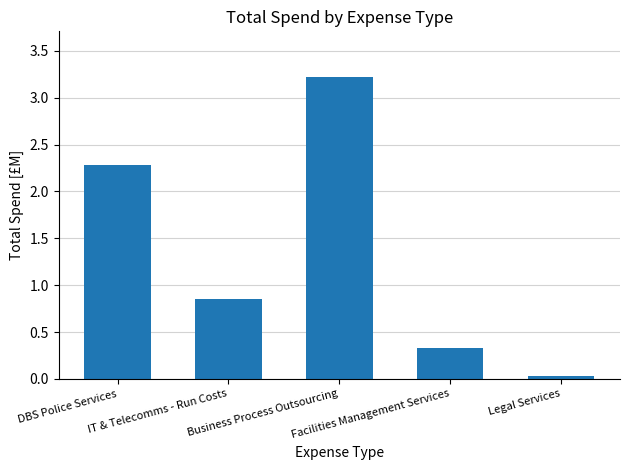

True or false: the data shows 3.2 at Business Process Outsourcing.

True